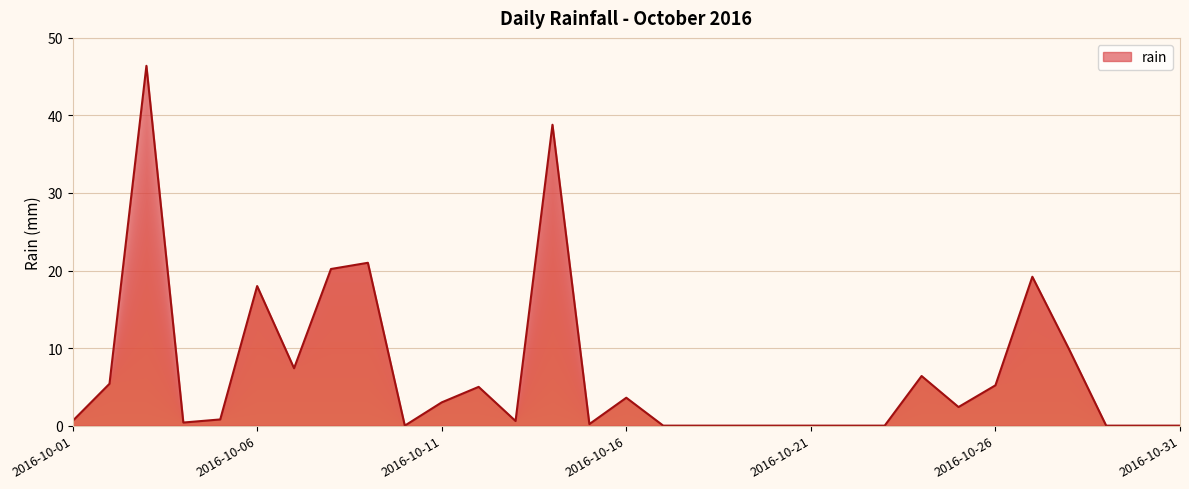

What is the difference between the maximum and minimum values?

46.4